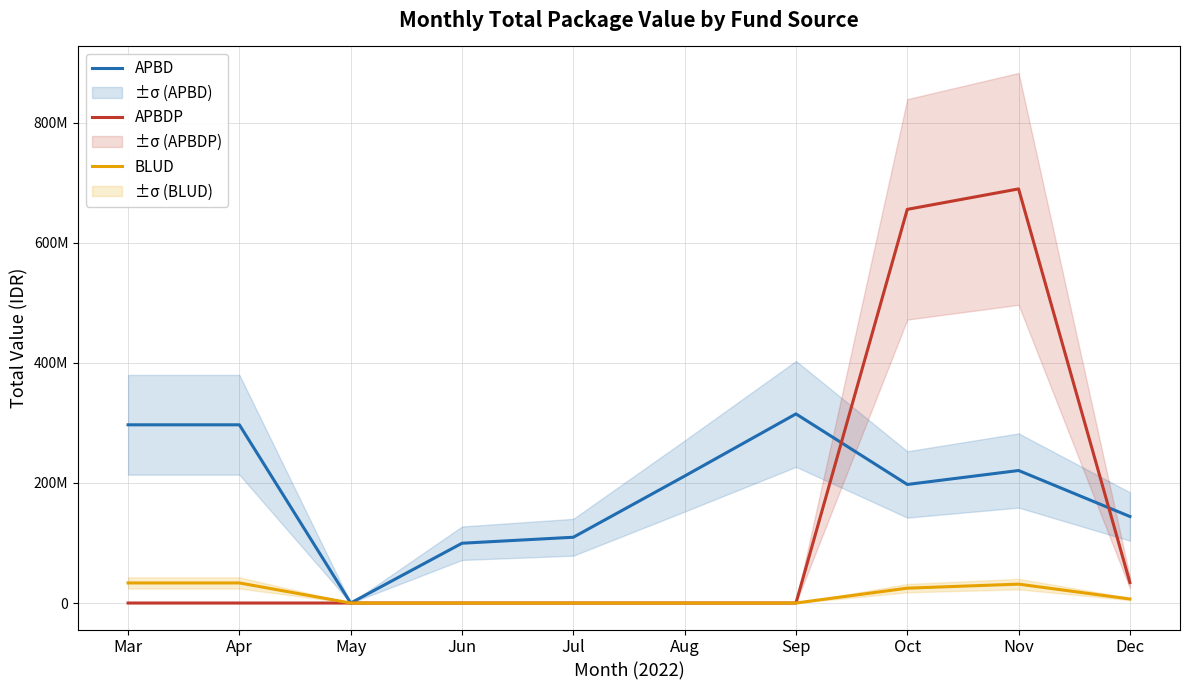

Which category has the highest value across all series?

Nov